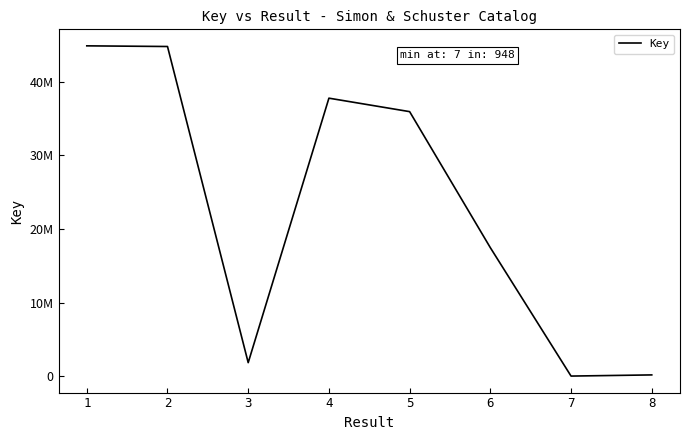

Reading left to right, list all the values displayed in this chart.

1=44909607	2=44819847	3=1825932	4=37793660	5=35962409	6=17462629	7=948	8=158816